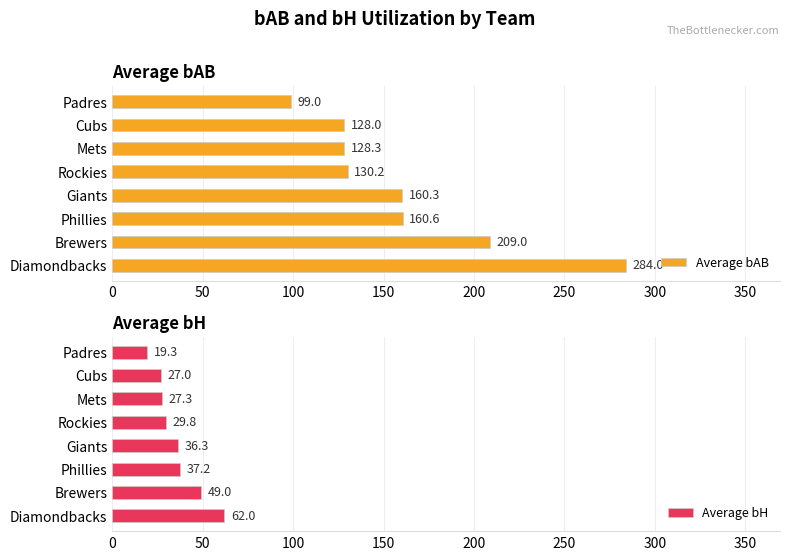

Reading left to right, transcribe all the data shown in this chart.

Average bAB: 284.0	209.0	160.6	160.3	130.2	128.3	128.0	99.0
Average bH: 62.0	49.0	37.2	36.3	29.8	27.3	27.0	19.3